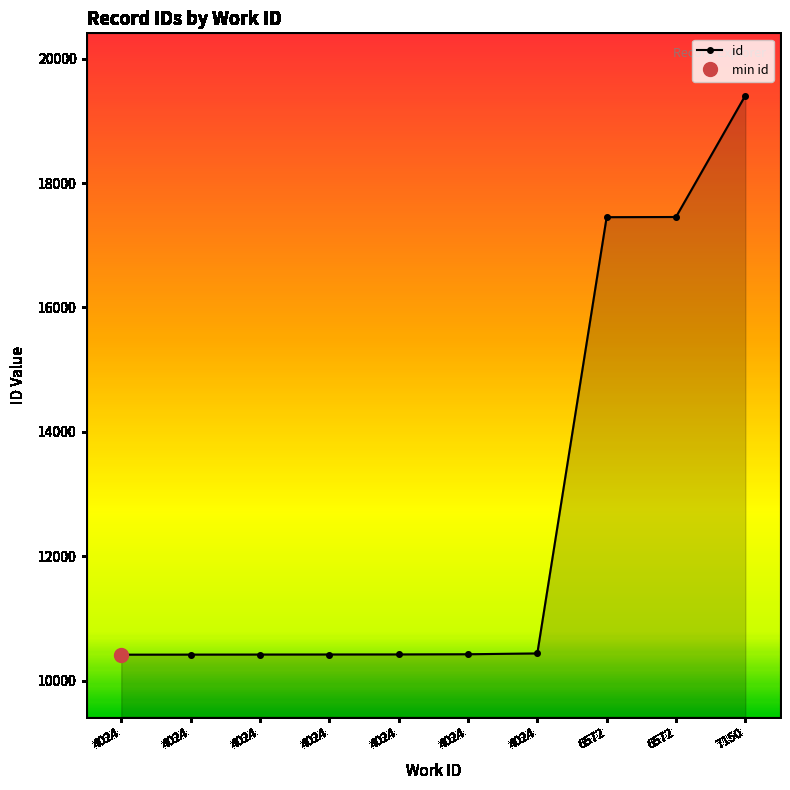

What is the sum of the values at 4024 and 6572?

27875